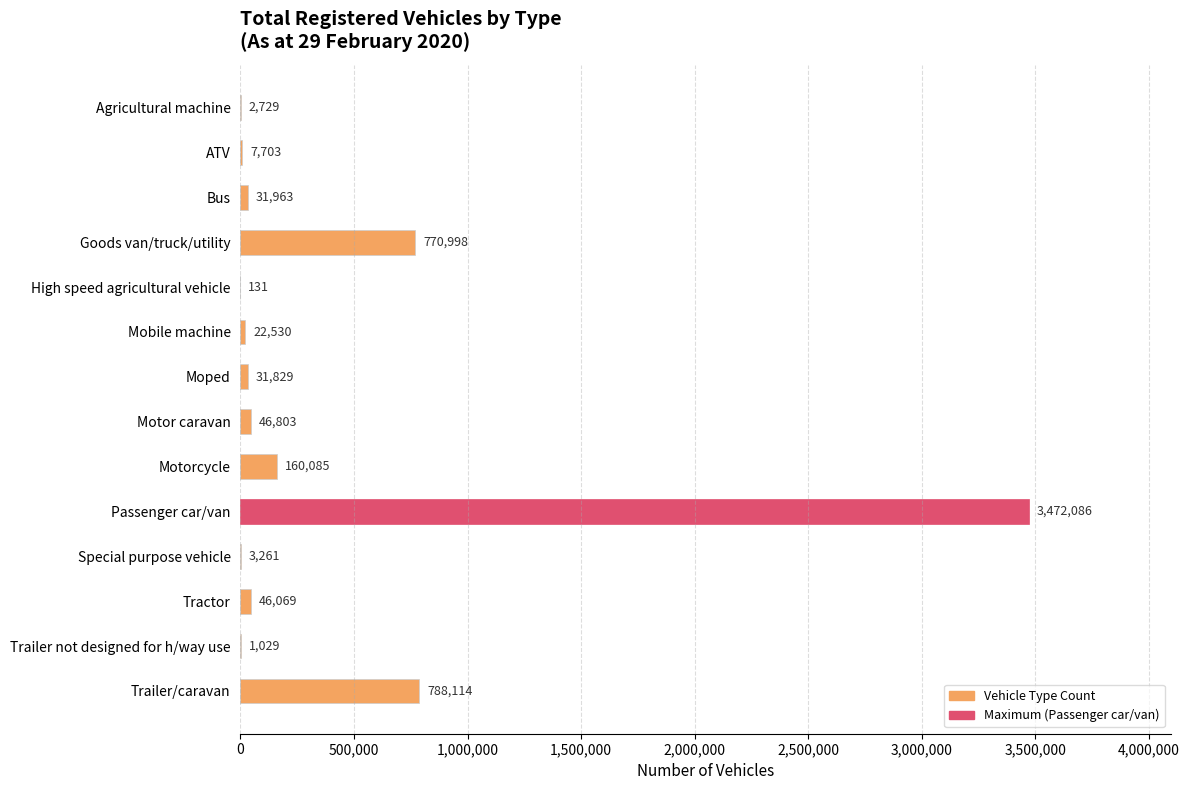

How many series are shown in this chart?

1